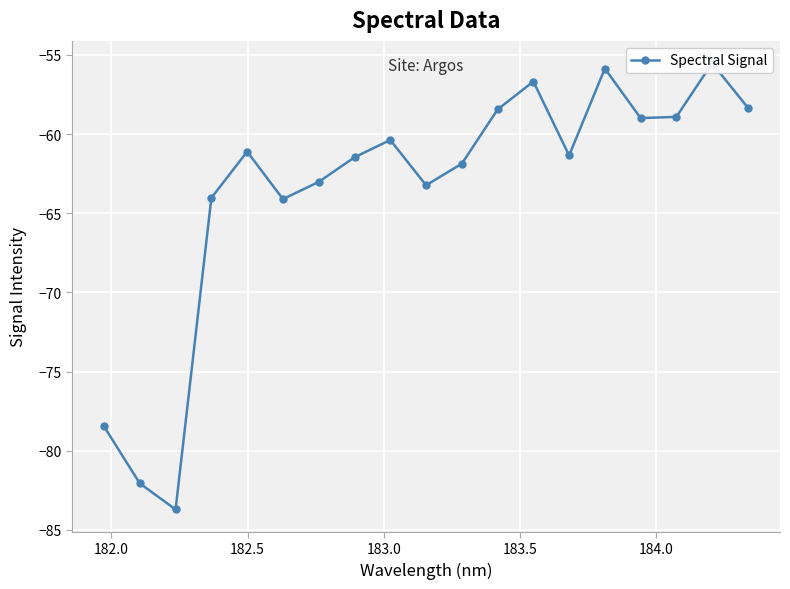

Which has a higher value, 183.0 or 183.5?

183.5